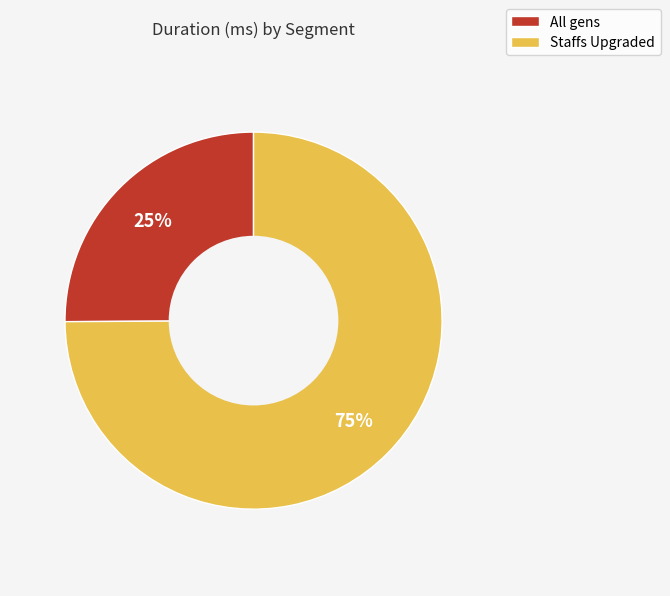

Rank the categories by value from highest to lowest.

Staffs Upgraded, All gens